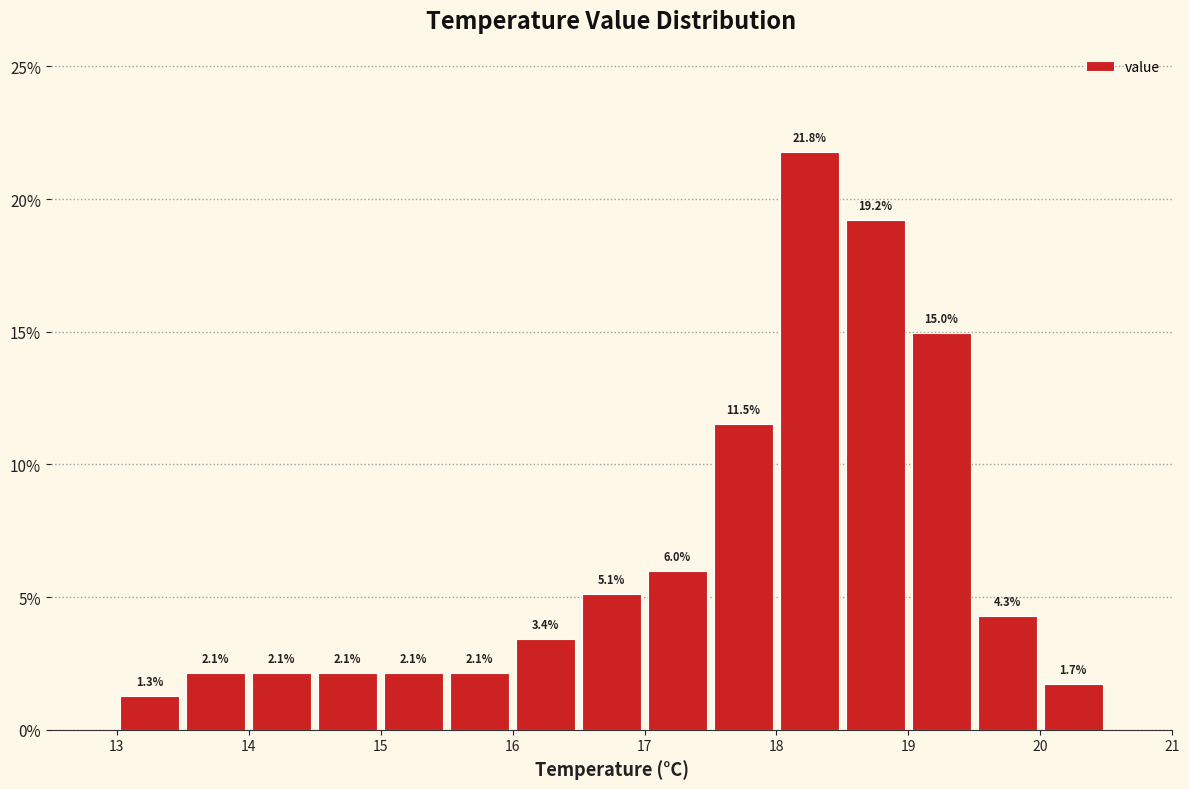

Reading left to right, list every bar in this chart as the range it spans on the x-axis followed by its height.

13.0 to 13.5: 1.3
13.5 to 14.0: 2.1
14.0 to 14.5: 2.1
14.5 to 15.0: 2.1
15.0 to 15.5: 2.1
15.5 to 16.0: 2.1
16.0 to 16.5: 3.4
16.5 to 17.0: 5.1
17.0 to 17.5: 6.0
17.5 to 18.0: 11.5
18.0 to 18.5: 21.8
18.5 to 19.0: 19.2
19.0 to 19.5: 15.0
19.5 to 20.0: 4.3
20.0 to 20.5: 1.7